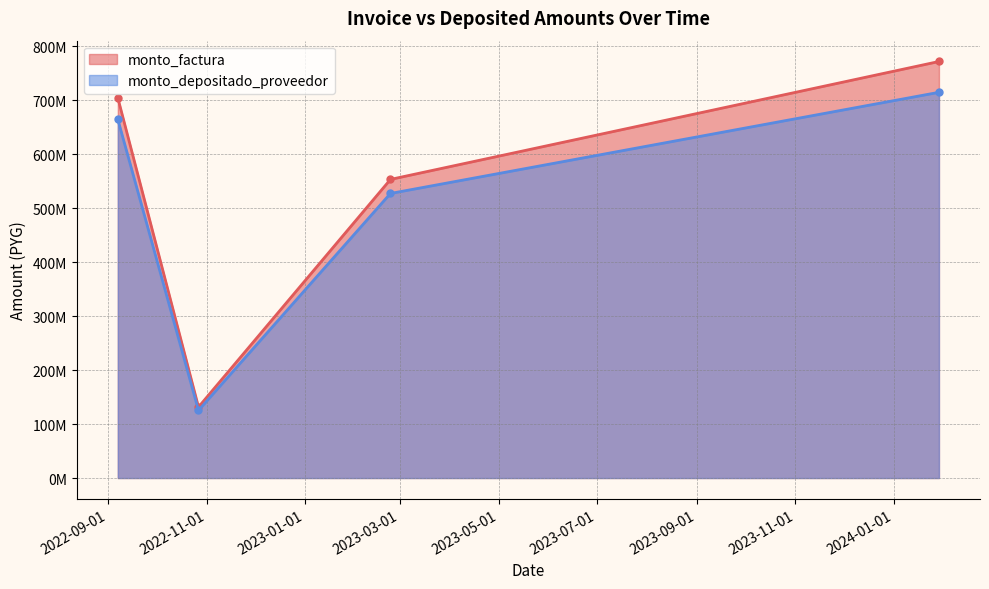

Is the value of monto_factura at 2022-10-27 greater than the value of monto_depositado_proveedor at 2022-10-27?

Yes